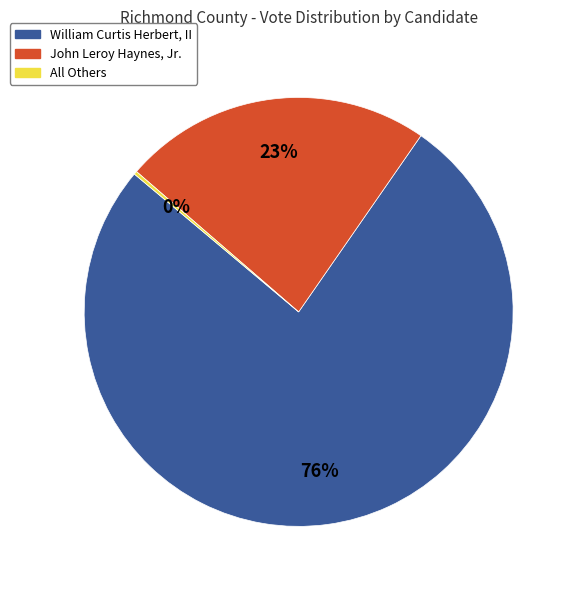

What is the largest slice in the pie chart?

William Curtis Herbert, II